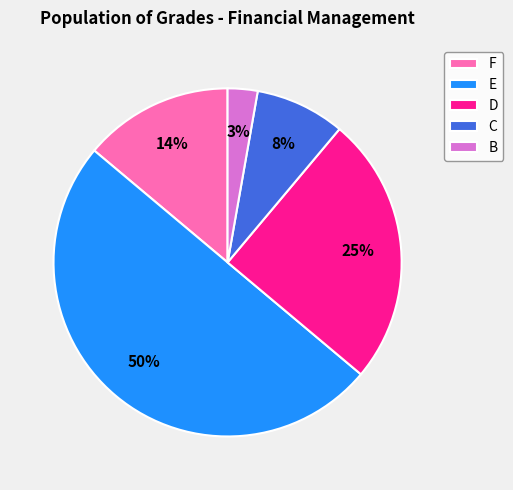

Does F account for over 50% of the chart?

No